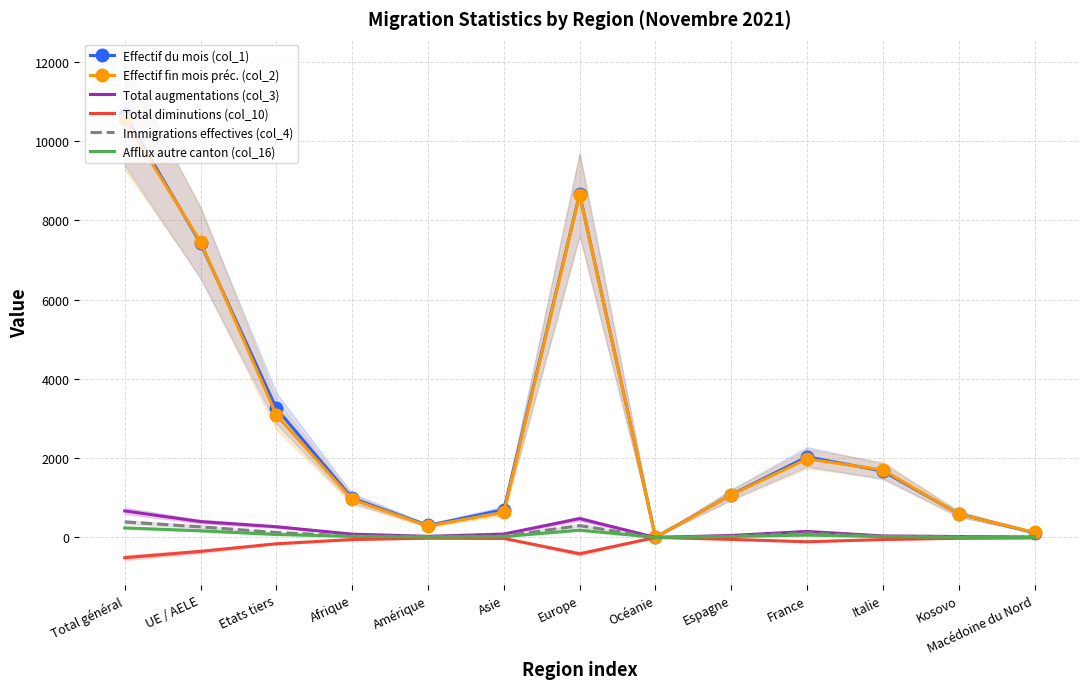

Where does the Immigrations effectives (col_4) series first go above 35?

Total général